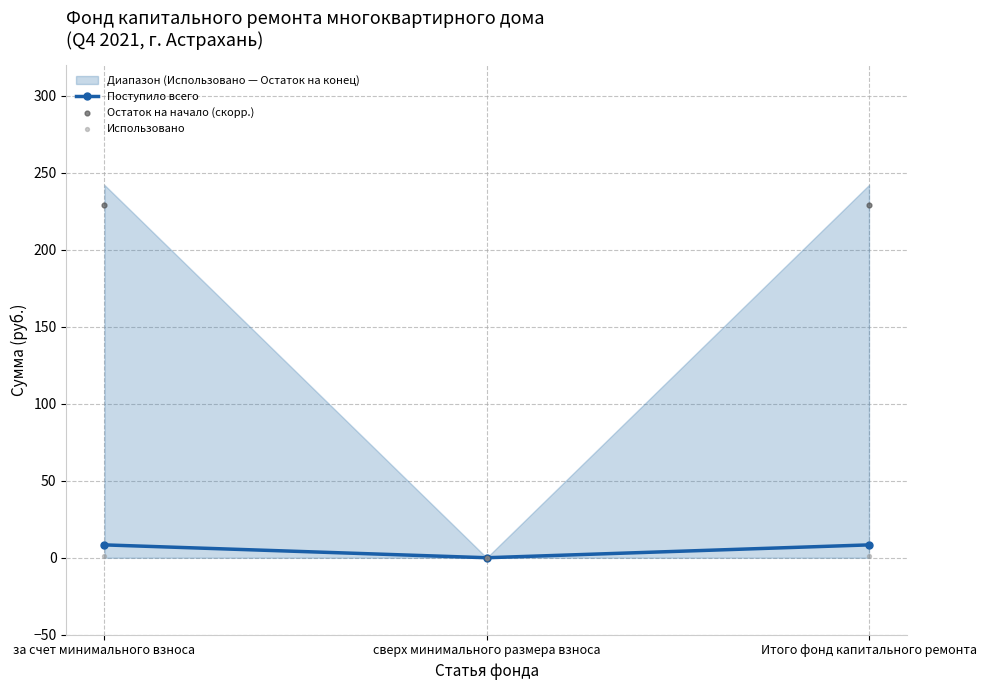

At which label does Поступило всего reach its minimum?

сверх минимального размера взноса